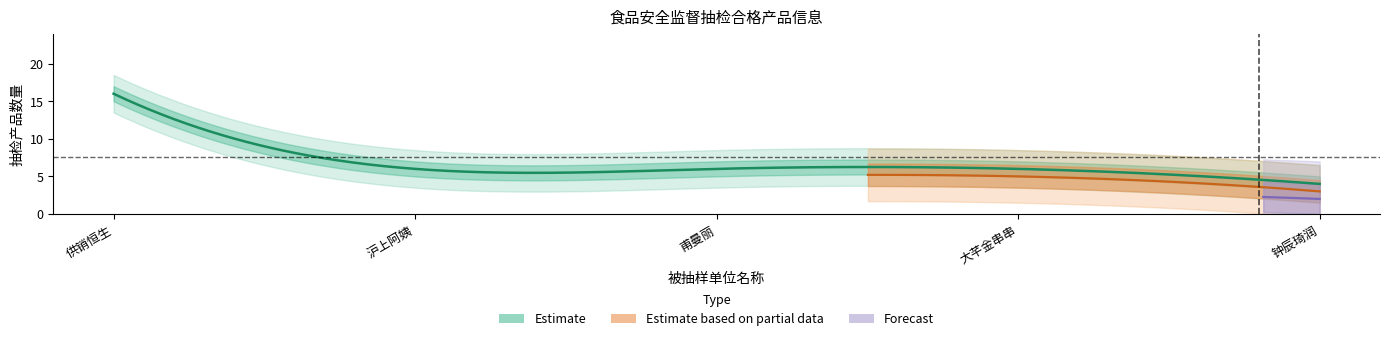

Which series has the largest range (max minus min)?

Estimate